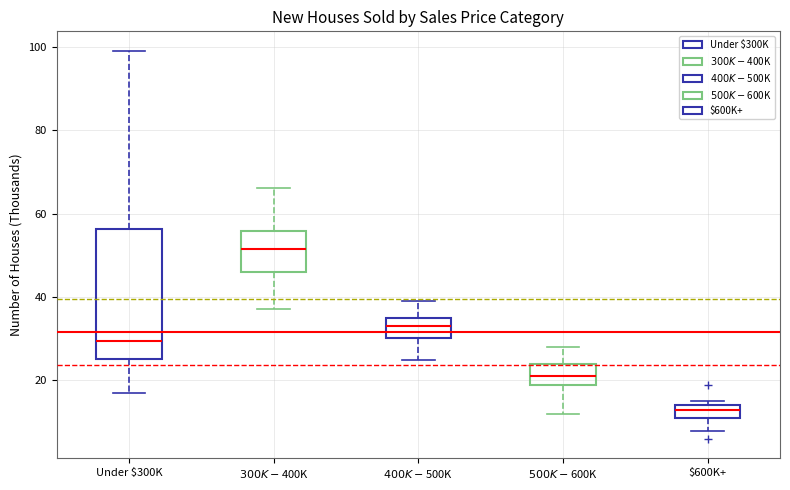

Reading left to right, read every box against the y-axis: the position of its median line, the range the box covers, and the ends of its whiskers. The values are not printed on the chart, so give them approximately, as read against the axis.

Under $300K: median 30, box 26 to 56, whiskers 18 to 100
$300K-$400K: median 52, box 46 to 56, whiskers 38 to 66
$400K-$500K: median 34, box 30 to 36, whiskers 26 to 40
$500K-$600K: median 22, box 20 to 24, whiskers 12 to 28
$600K+: median 14 (just below the box's upper edge), box 12 to 14, whiskers 8 to 16